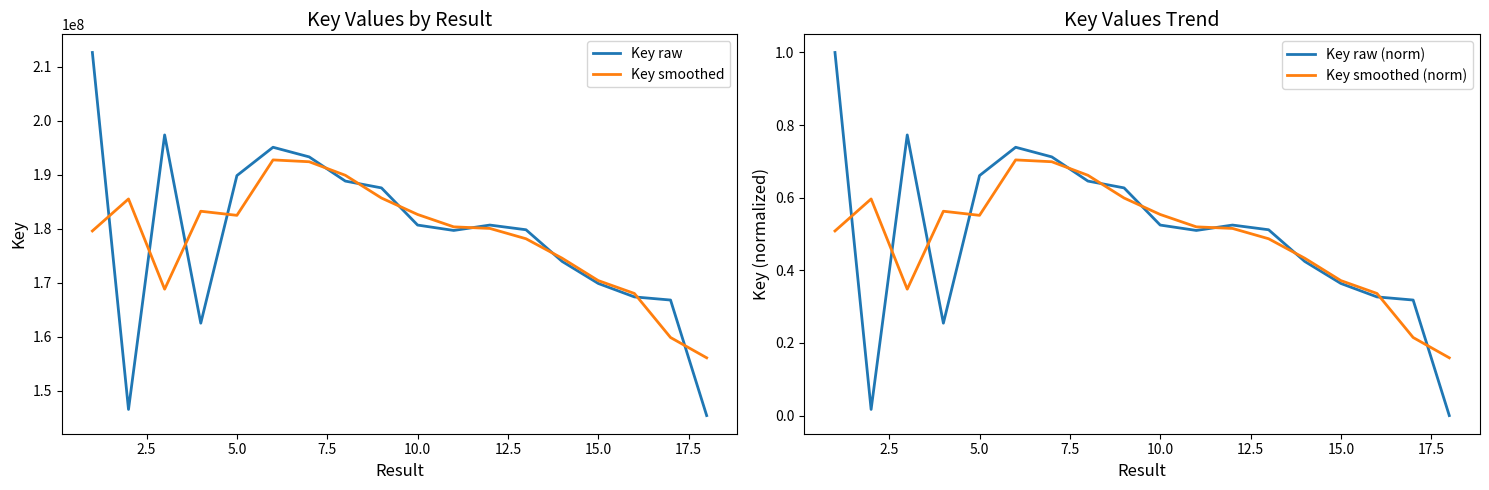

Does the chart display data point markers on the line(s)?

No